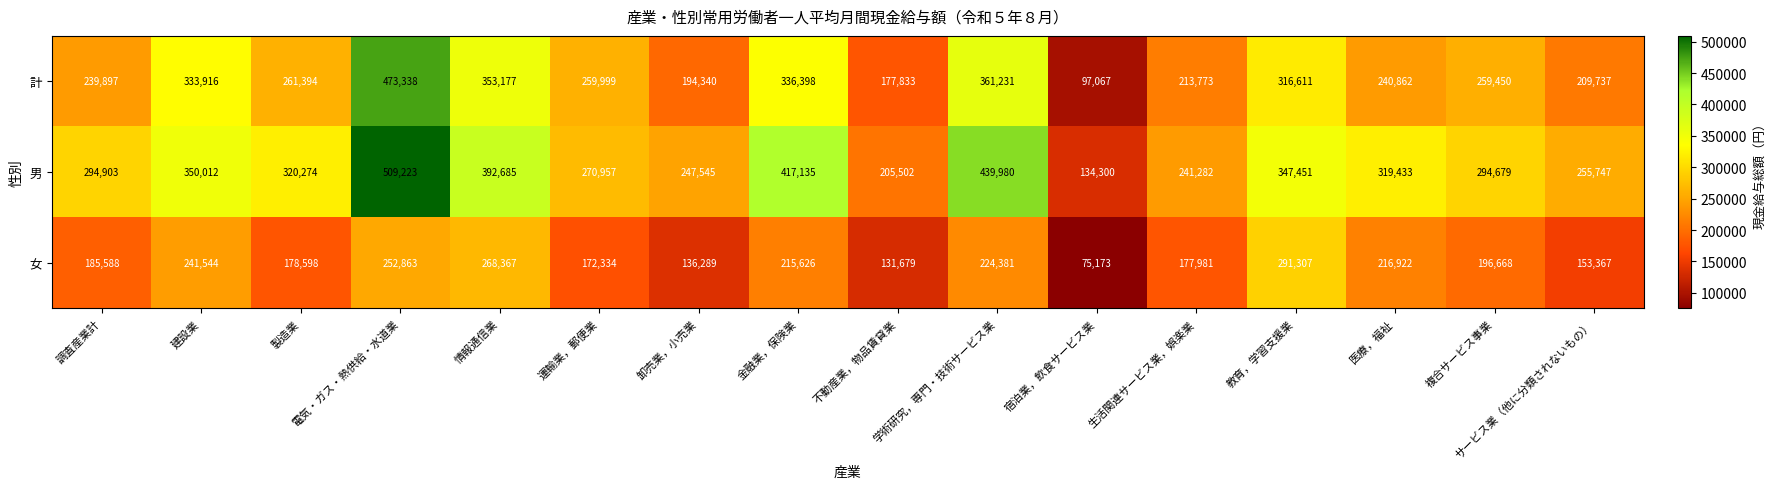

What is the maximum value for 男?

509223